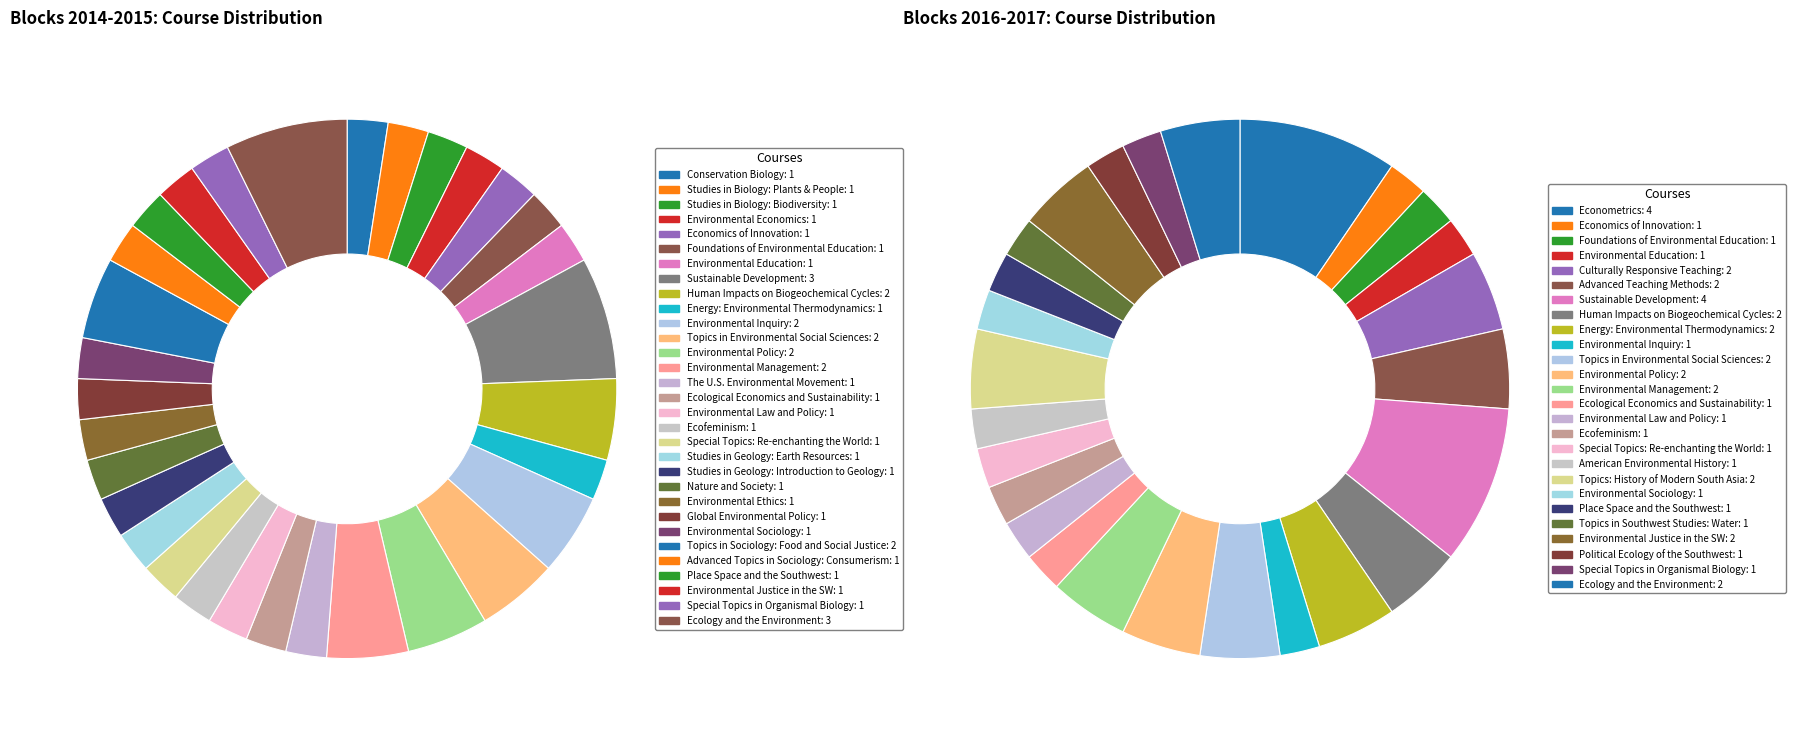

What is the total percentage of Energy: Environmental Thermodynamics and Ecological Economics and Sustainability?

4.9%